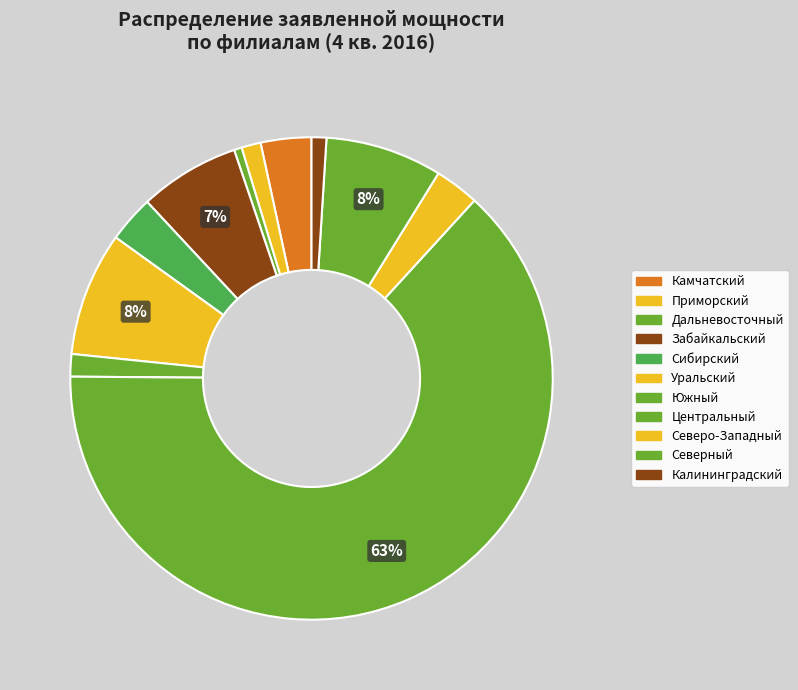

True or false: Дальневосточный accounts for 1% of the total.

True